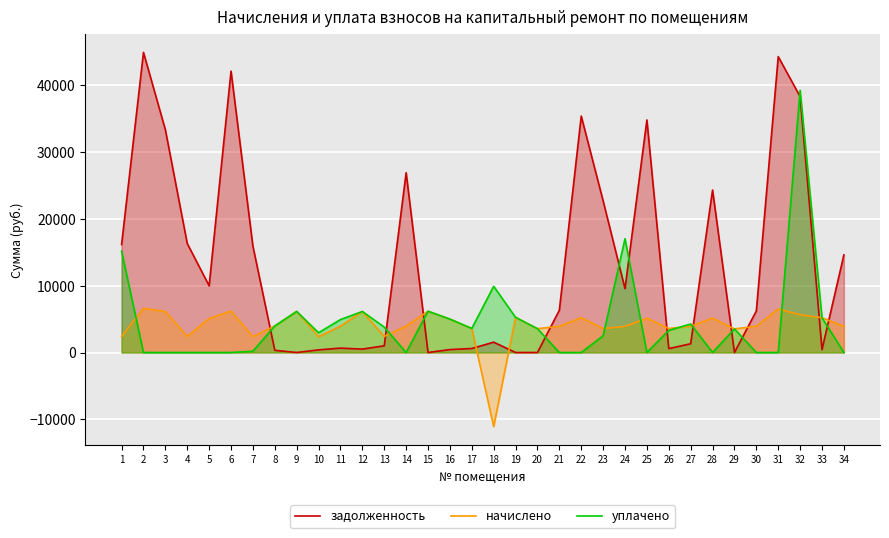

Does the chart display data point markers on the line(s)?

No